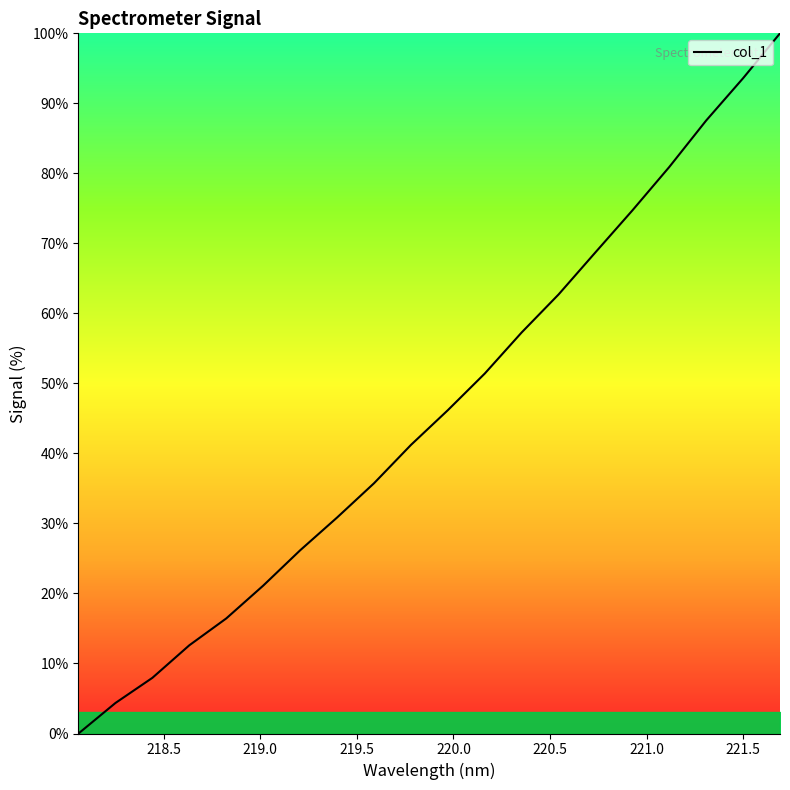

Does the chart display data point markers on the line(s)?

No